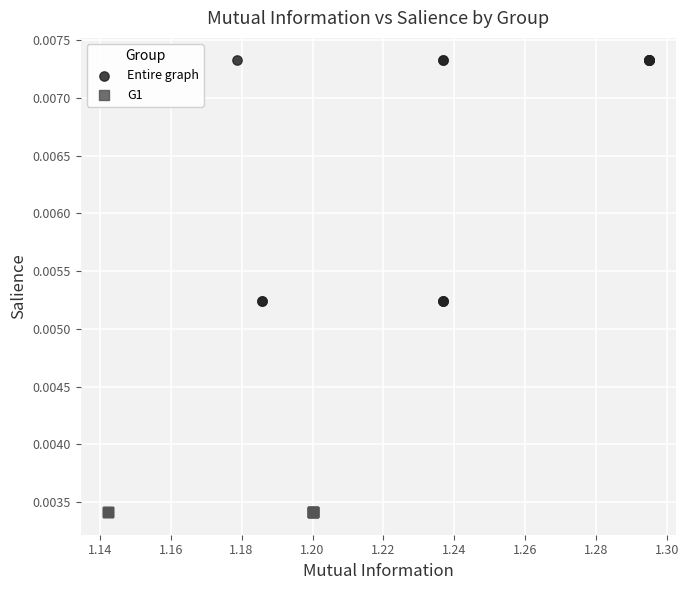

Which series reaches the maximum Y coordinate?

Entire graph